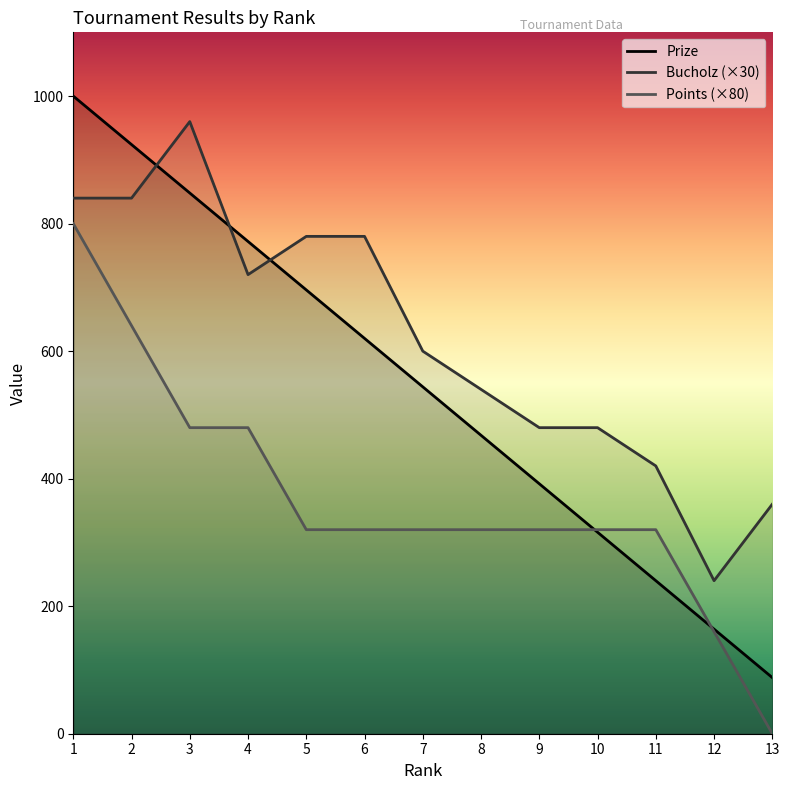

How many interior local valleys does the Bucholz series have?

2